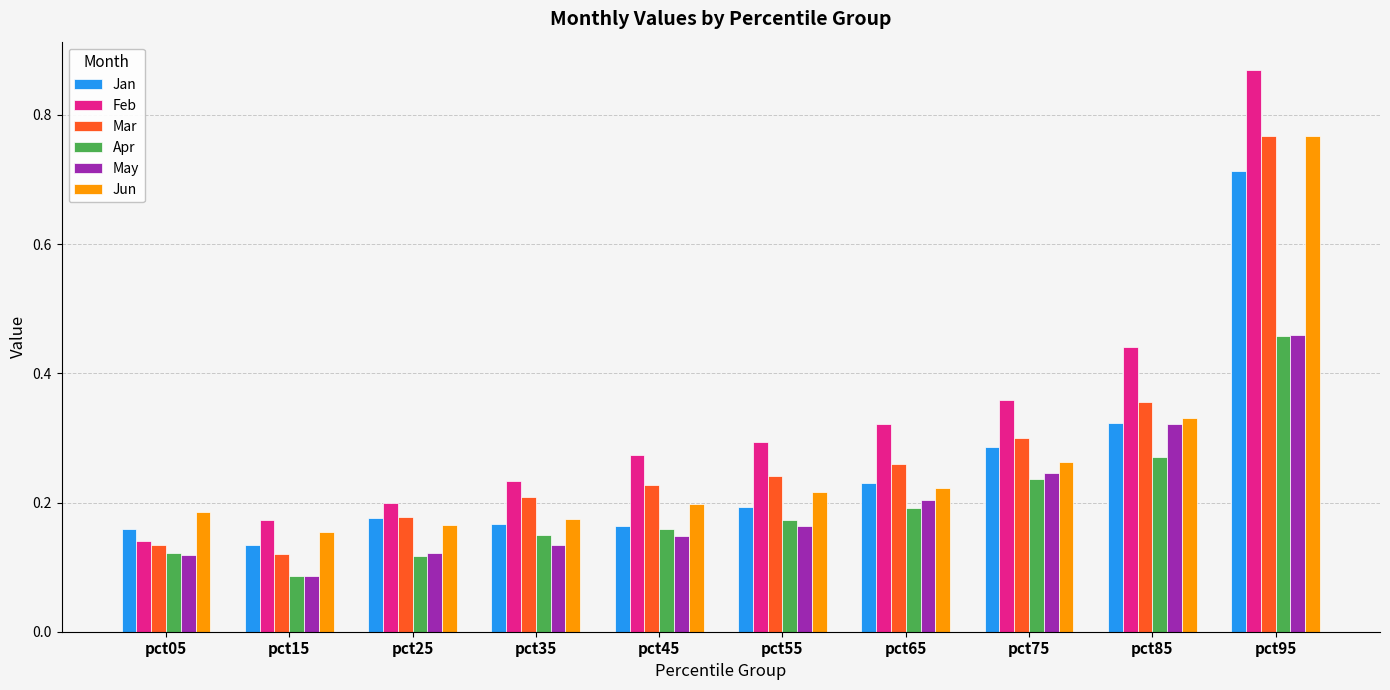

Which category has the lowest value in the Jan series?

pct15